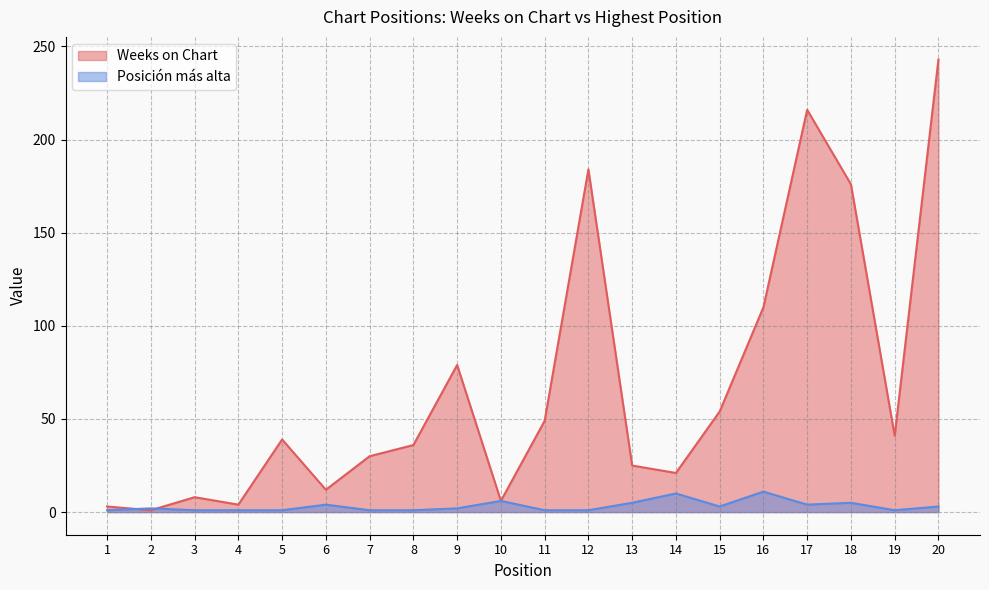

How many intersections are there between Weeks on Chart and Posición más alta?

2